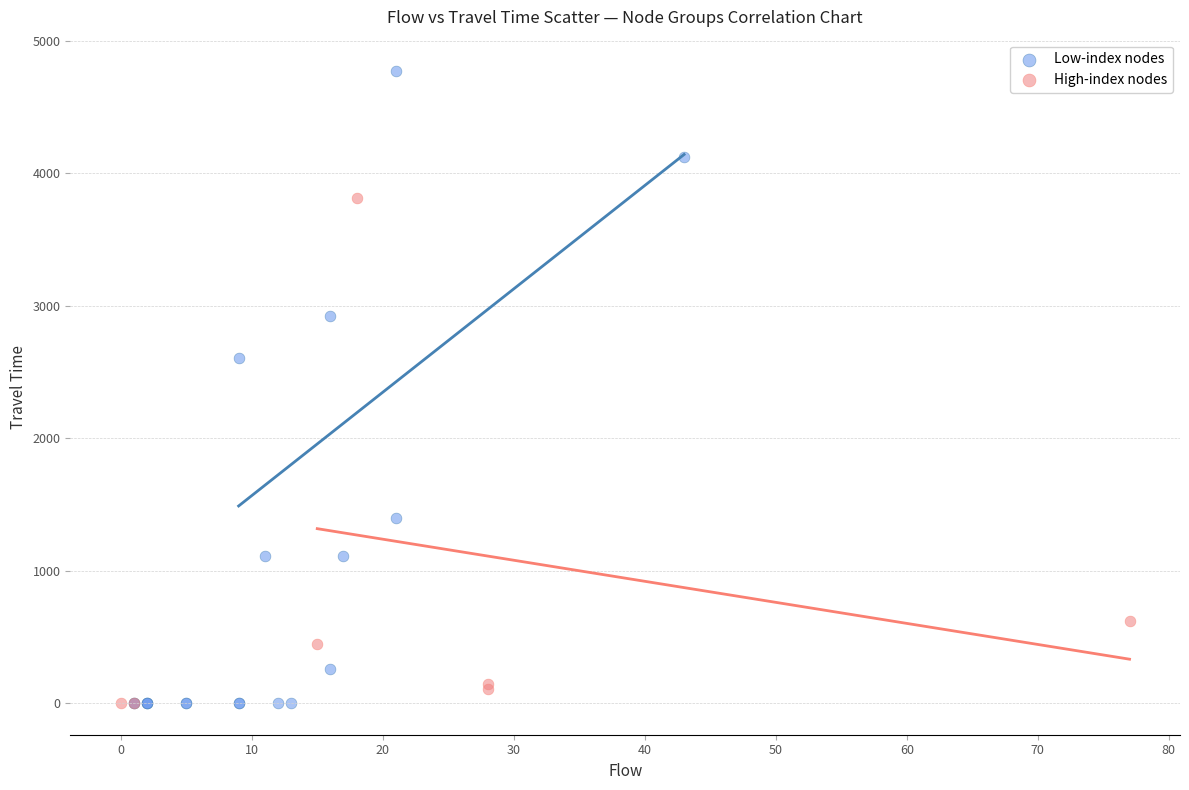

What are all the series names shown in the legend?

Low-index nodes, High-index nodes